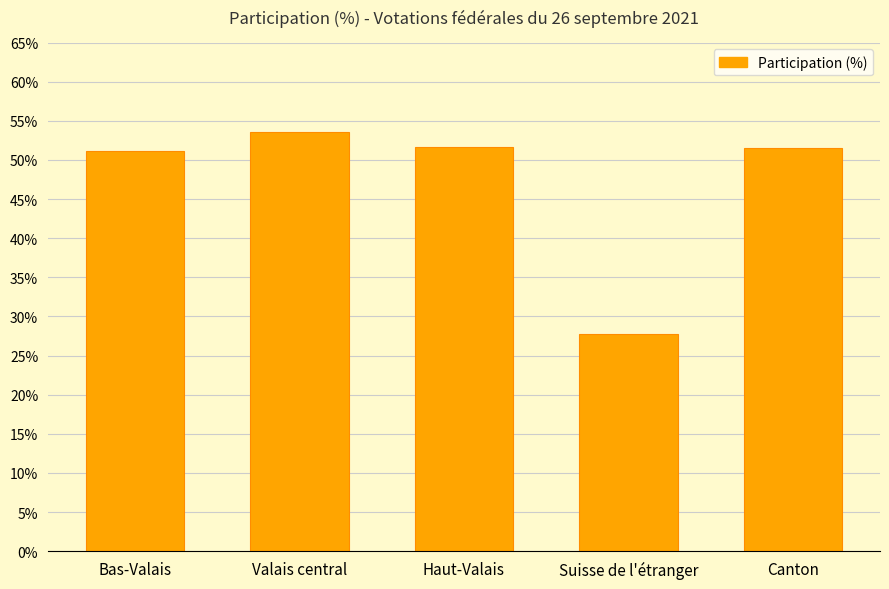

What is the approximate value at Suisse de l'étranger?

27.8